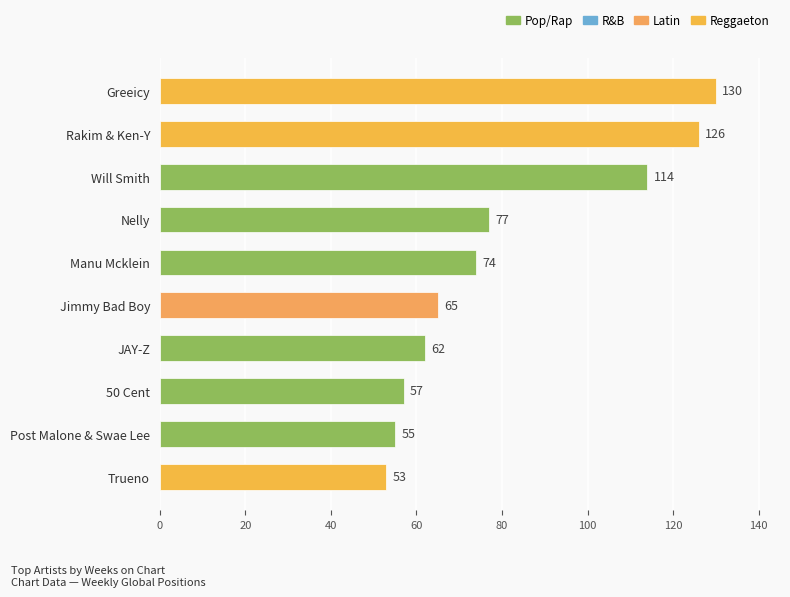

The chart shows a value of 17 at Trueno. True or false?

False